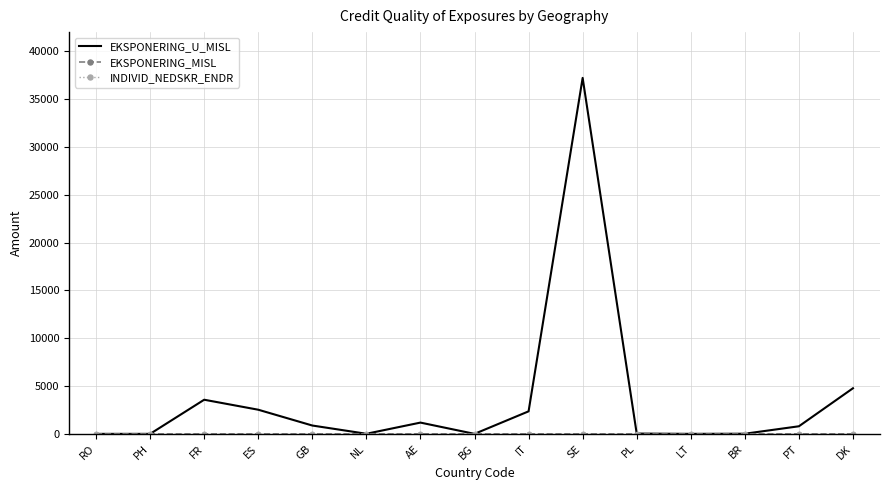

Does the chart have visible grid lines?

Yes